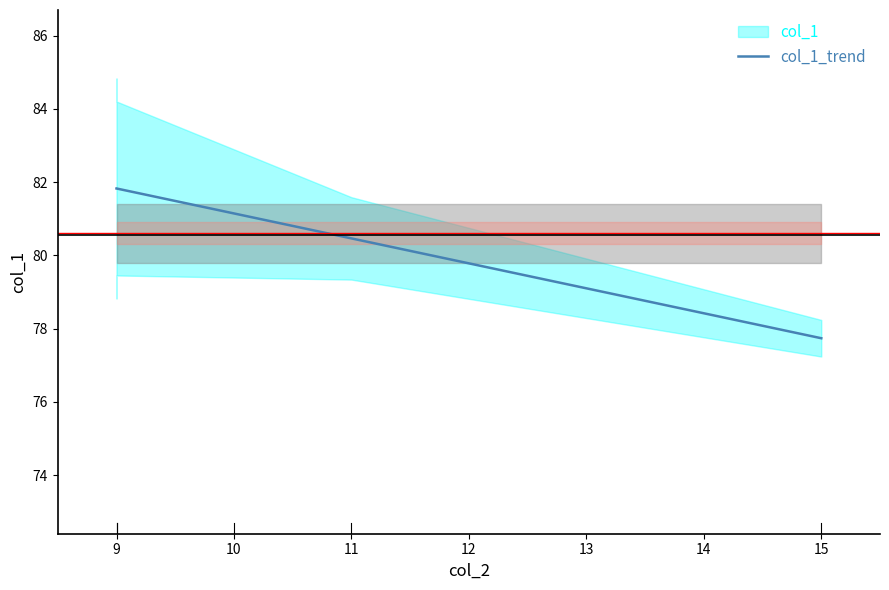

What is the value of the 4th point from the left?

80.5